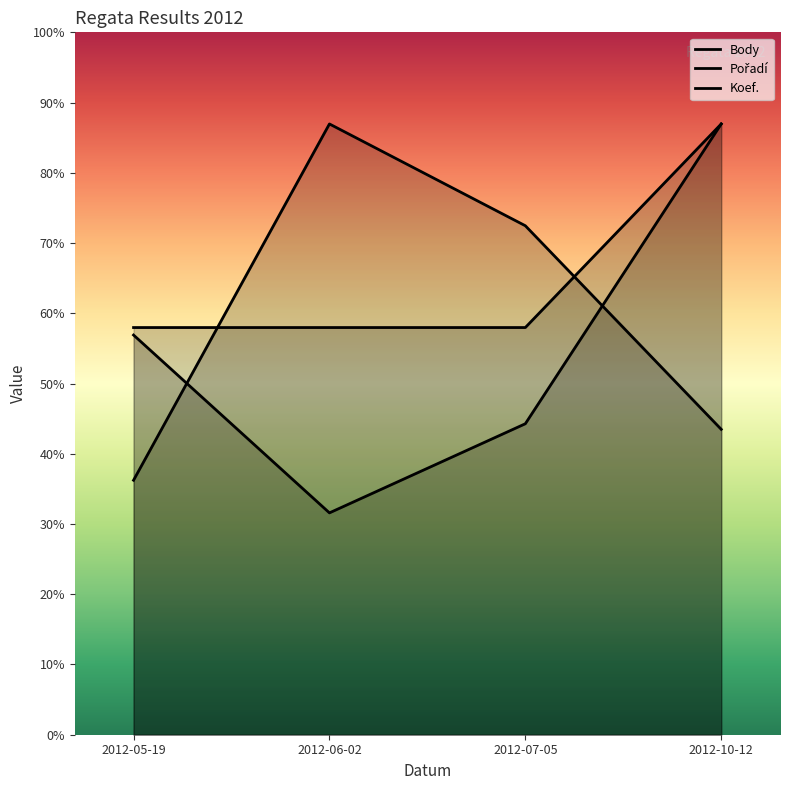

Reading left to right, transcribe all the data shown in this chart.

Body: 2012-05-19=2897.0	2012-06-02=1608.0	2012-07-05=2254.0	2012-10-12=4427.0
Pořadí: 2012-05-19=1844.6	2012-06-02=4427.0	2012-07-05=3689.2	2012-10-12=2213.5
Koef.: 2012-05-19=2951.3	2012-06-02=2951.3	2012-07-05=2951.3	2012-10-12=4427.0